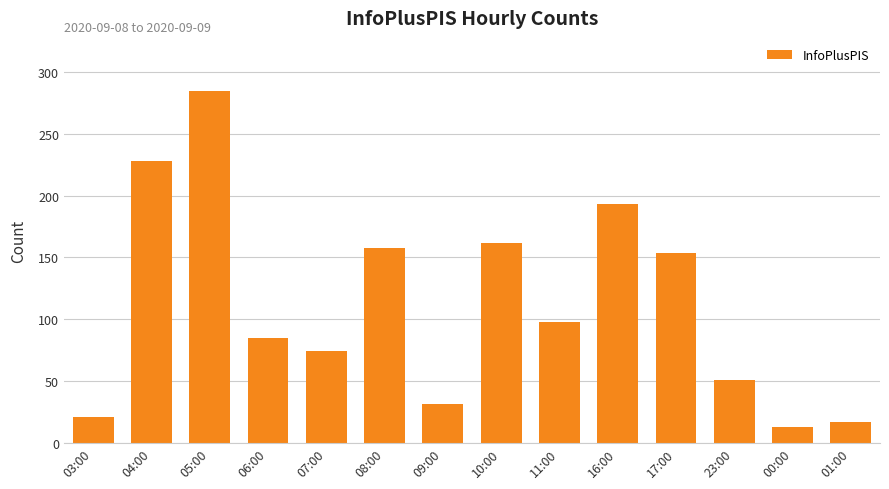

List the labels in order of value, smallest first.

00:00, 01:00, 03:00, 09:00, 23:00, 07:00, 06:00, 11:00, 17:00, 08:00, 10:00, 16:00, 04:00, 05:00